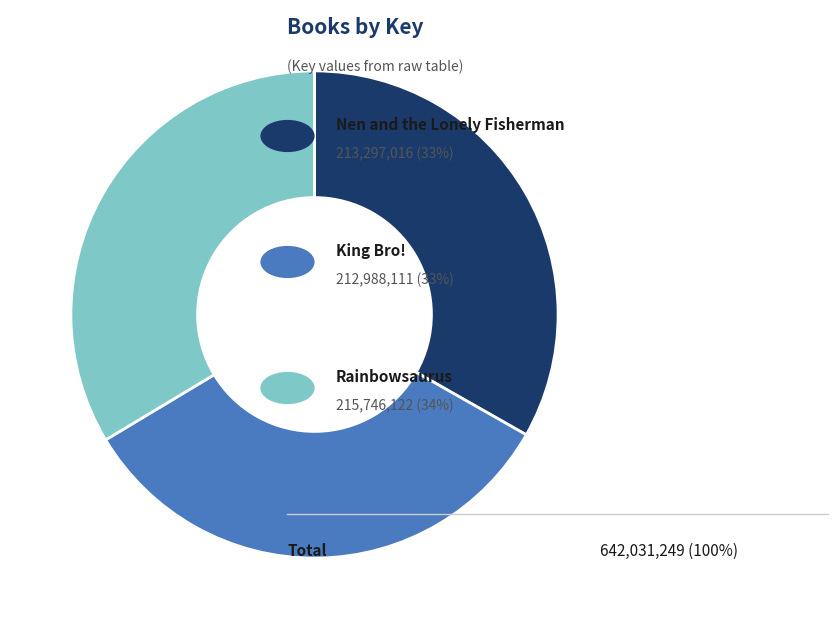

Does any single category account for the majority?

No